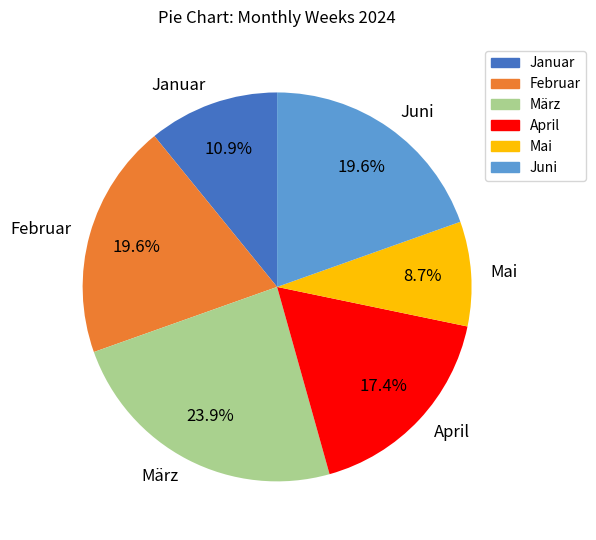

What percentage is the März slice, to the nearest percent?

24%